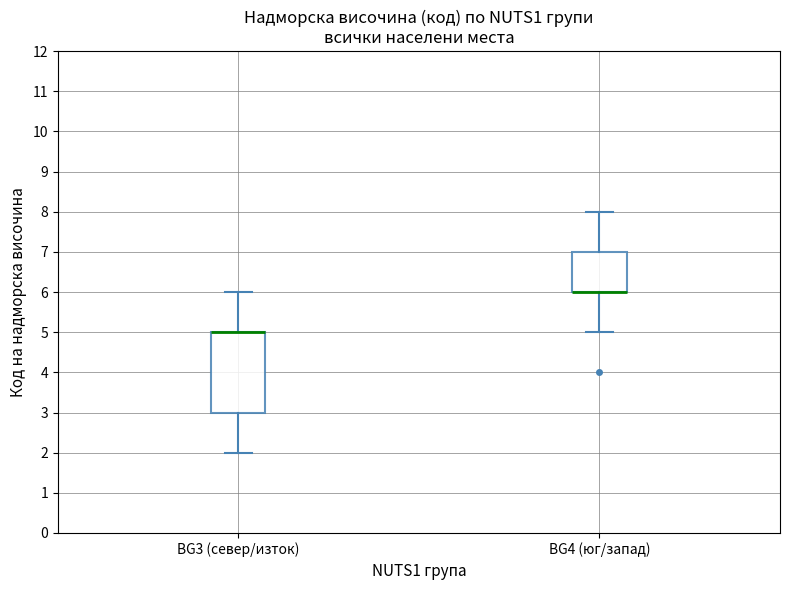

Reading left to right, transcribe this box plot: for each box, give where its median line is, the range the box spans, and where its two whiskers end, as read against the y-axis. The values are not printed on the chart, so give them approximately, as read against the axis.

BG3 (север/изток): median 5 (drawn on the box's upper edge), box 3 to 5, whiskers 2 to 6
BG4 (юг/запад): median 6 (drawn on the box's lower edge), box 6 to 7, whiskers 5 to 8